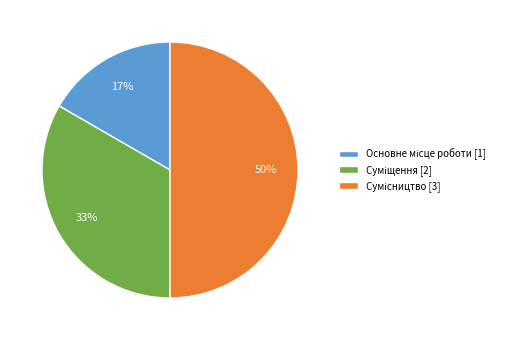

To the nearest percent, what is the average slice percentage?

33%